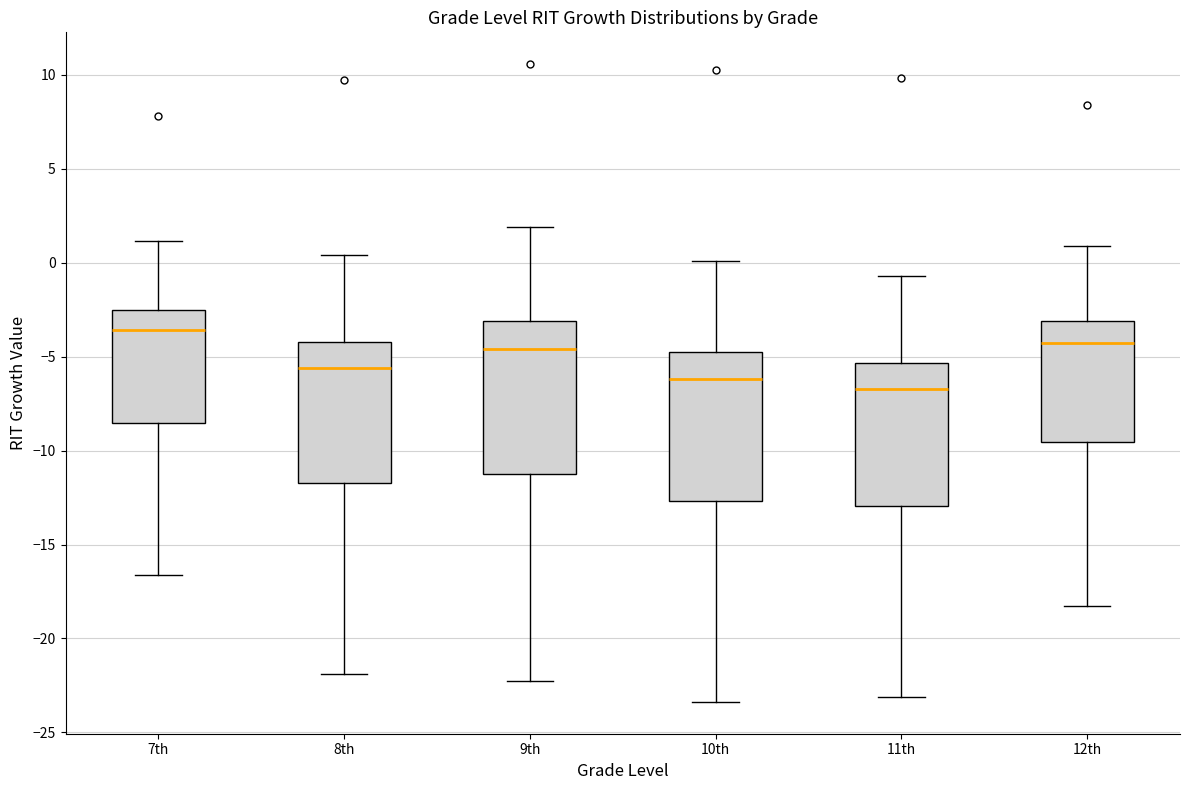

Reading left to right, read every box against the y-axis: the position of its median line, the range the box covers, and the ends of its whiskers. The values are not printed on the chart, so give them approximately, as read against the axis.

7th: median -3.5, box -8.5 to -2.5, whiskers -16.5 to 1.0
8th: median -5.5, box -11.5 to -4.0, whiskers -22.0 to 0.5
9th: median -4.5, box -11.5 to -3.0, whiskers -22.0 to 2.0
10th: median -6.0, box -12.5 to -5.0, whiskers -23.5 to 0.0
11th: median -6.5, box -13.0 to -5.5, whiskers -23.0 to -0.5
12th: median -4.5, box -9.5 to -3.0, whiskers -18.5 to 1.0